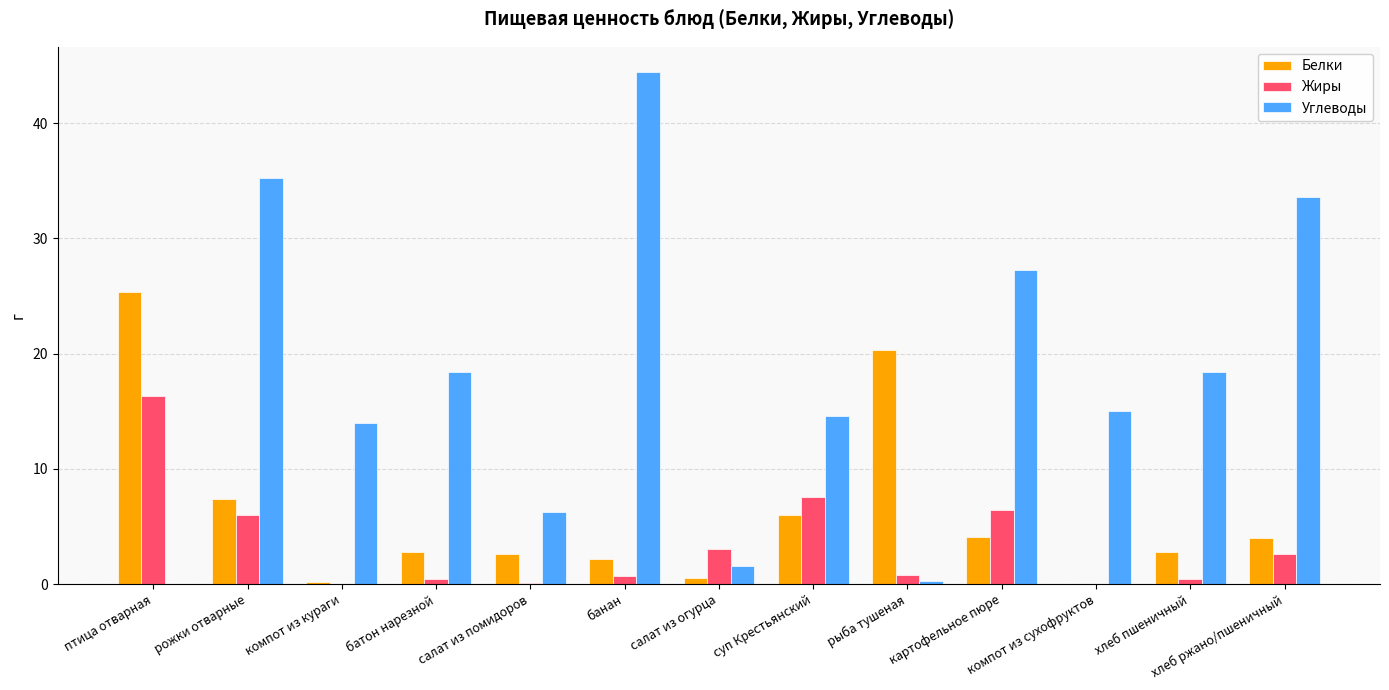

Which series changed the most between рожки отварные and хлеб ржано/пшеничный?

Жиры